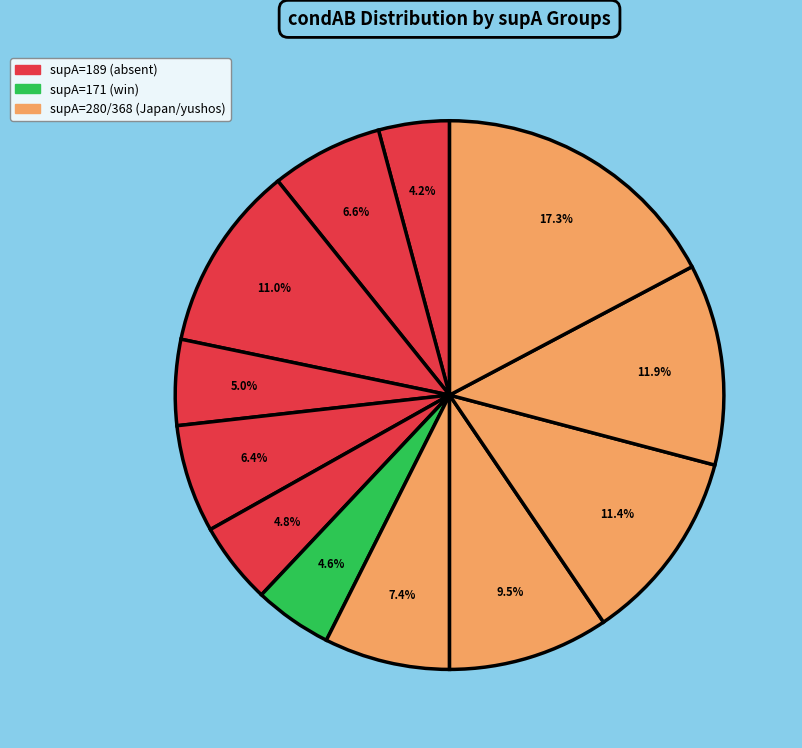

What is the largest slice in the pie chart?

368 (yushos,156)